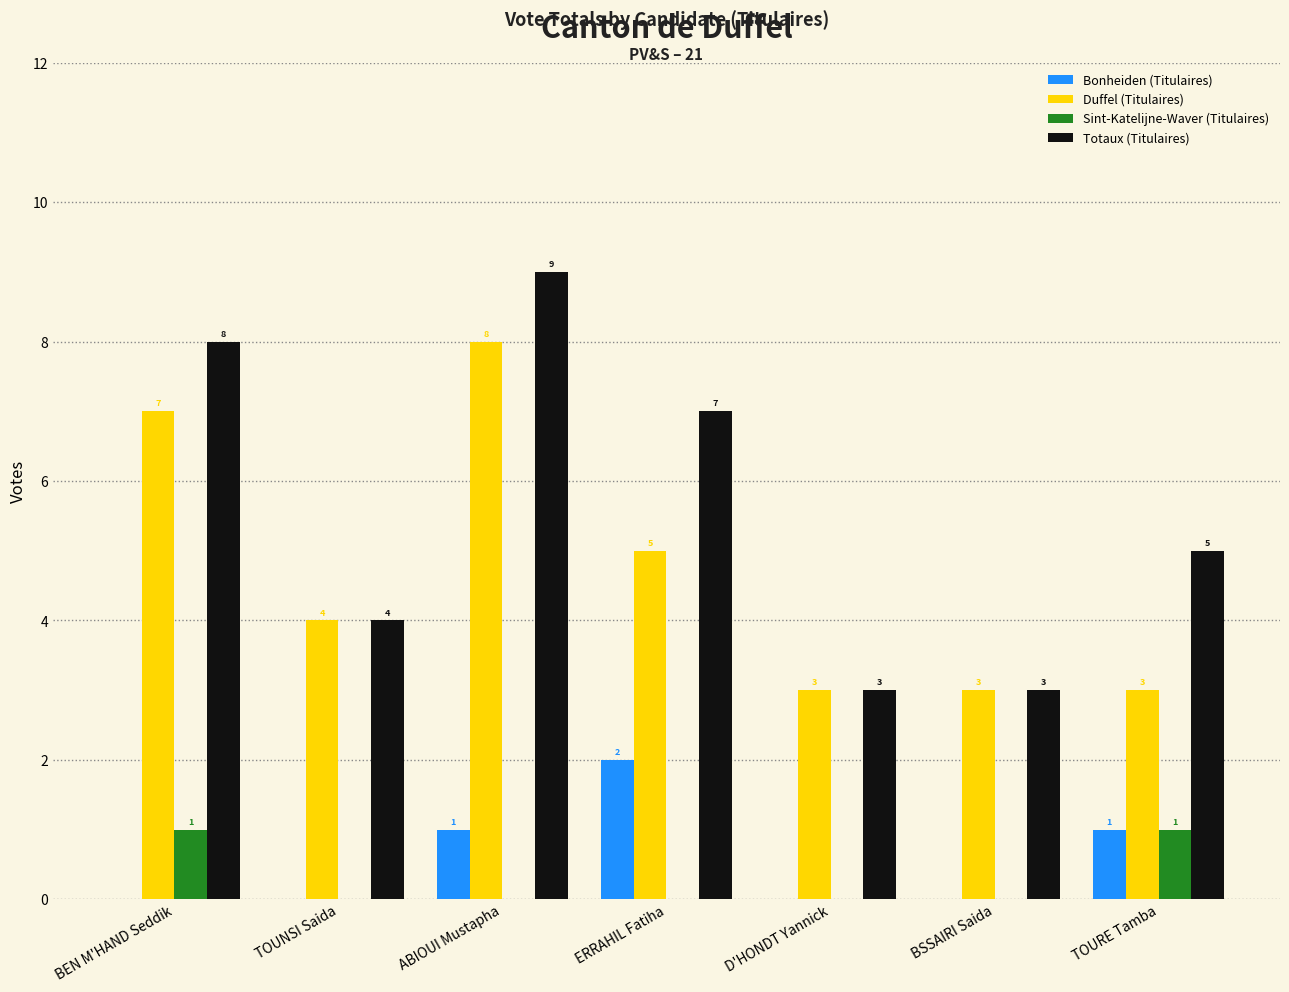

Reading left to right, transcribe all the data shown in this chart.

Bonheiden (Titulaires): BEN M'HAND Seddik=0	TOUNSI Saida=0	ABIOUI Mustapha=1	ERRAHIL Fatiha=2	D'HONDT Yannick=0	BSSAIRI Saida=0	TOURE Tamba=1
Duffel (Titulaires): BEN M'HAND Seddik=7	TOUNSI Saida=4	ABIOUI Mustapha=8	ERRAHIL Fatiha=5	D'HONDT Yannick=3	BSSAIRI Saida=3	TOURE Tamba=3
Sint-Katelijne-Waver (Titulaires): BEN M'HAND Seddik=1	TOUNSI Saida=0	ABIOUI Mustapha=0	ERRAHIL Fatiha=0	D'HONDT Yannick=0	BSSAIRI Saida=0	TOURE Tamba=1
Totaux (Titulaires): BEN M'HAND Seddik=8	TOUNSI Saida=4	ABIOUI Mustapha=9	ERRAHIL Fatiha=7	D'HONDT Yannick=3	BSSAIRI Saida=3	TOURE Tamba=5